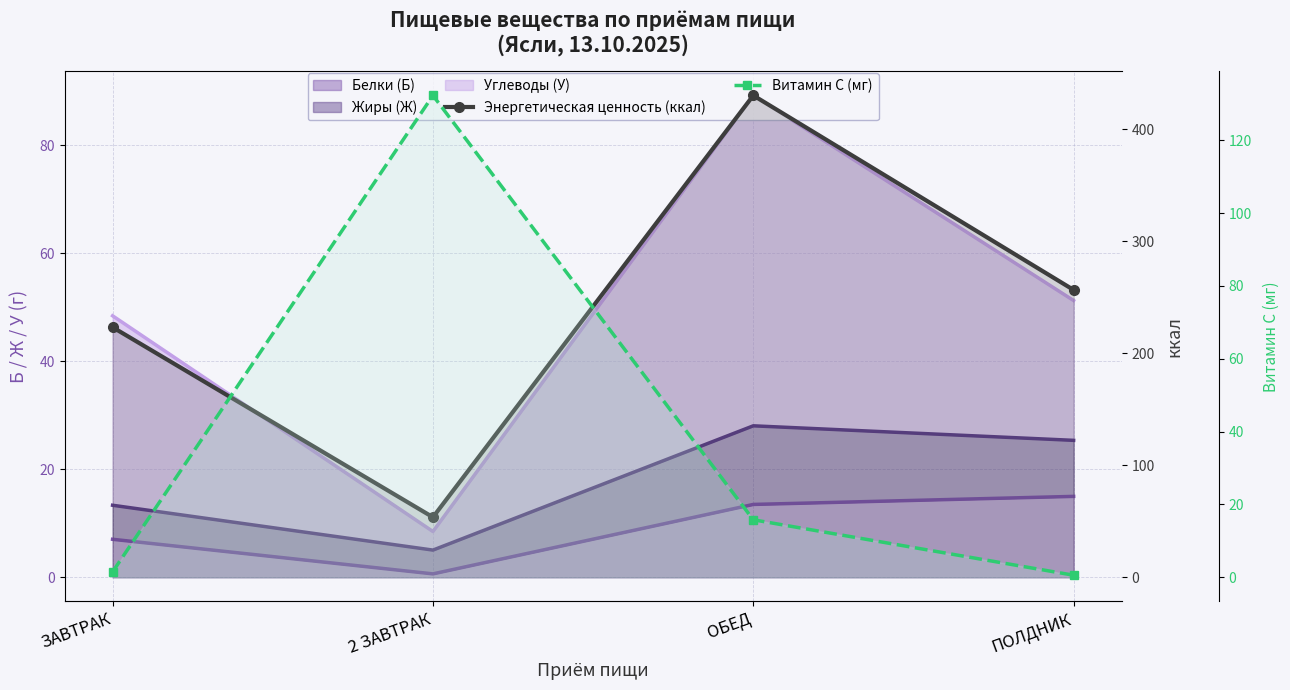

What is the total value across all series at 2 ЗАВТРАК?

186.0